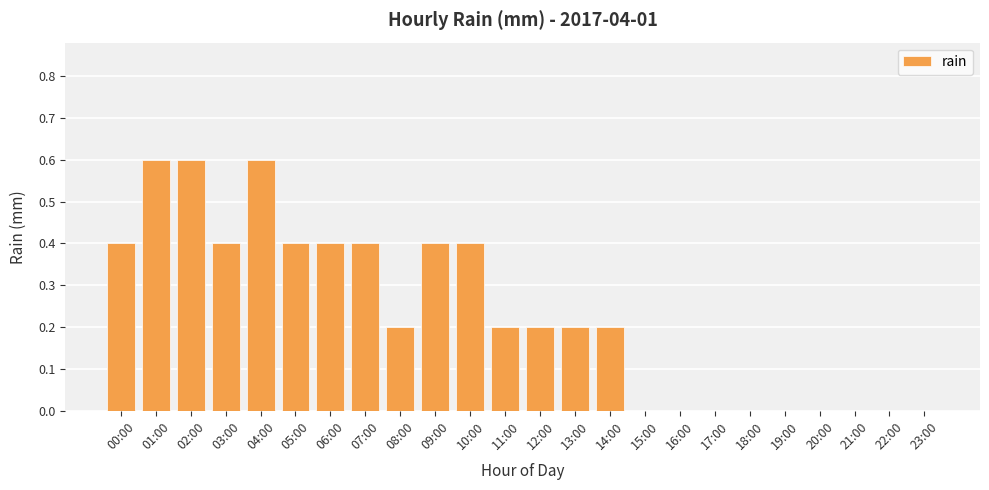

What is the change in value from 14:00 to 21:00?

-0.2